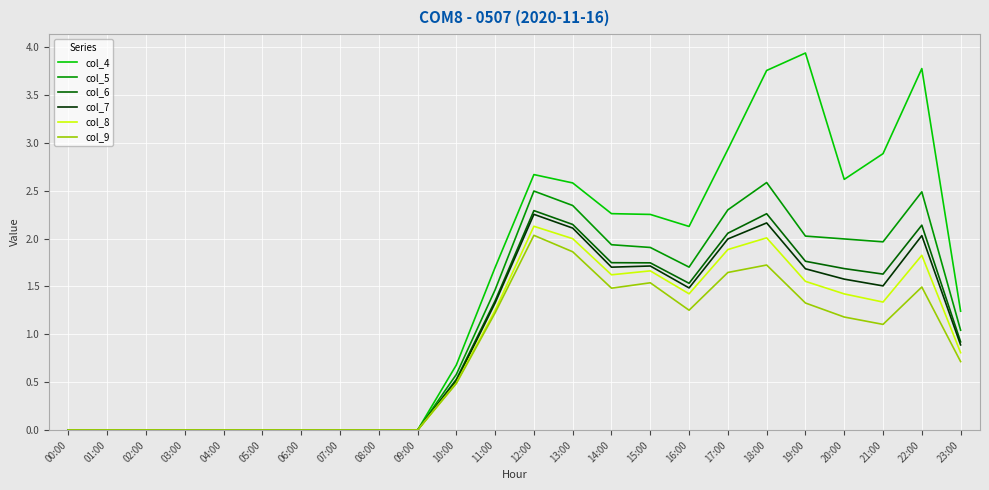

What are all the series names shown in the legend?

col_4, col_5, col_6, col_7, col_8, col_9